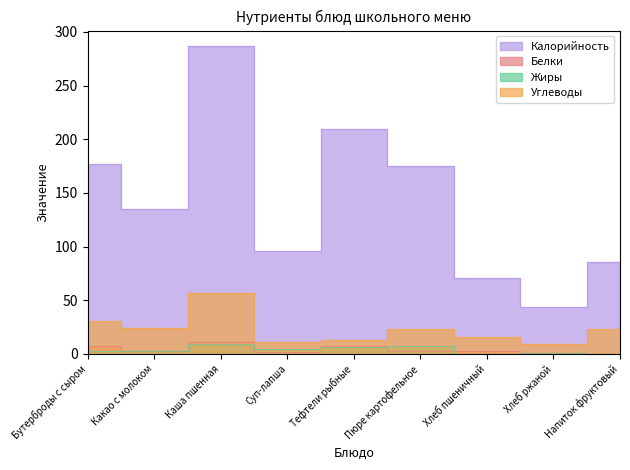

List the labels in order of Жиры value, largest first.

Каша пшенная, Пюре картофельное, Тефтели рыбные, Суп-лапша, Бутерброды с сыром, Какао с молоком, Хлеб ржаной, Хлеб пшеничный, Напиток фруктовый